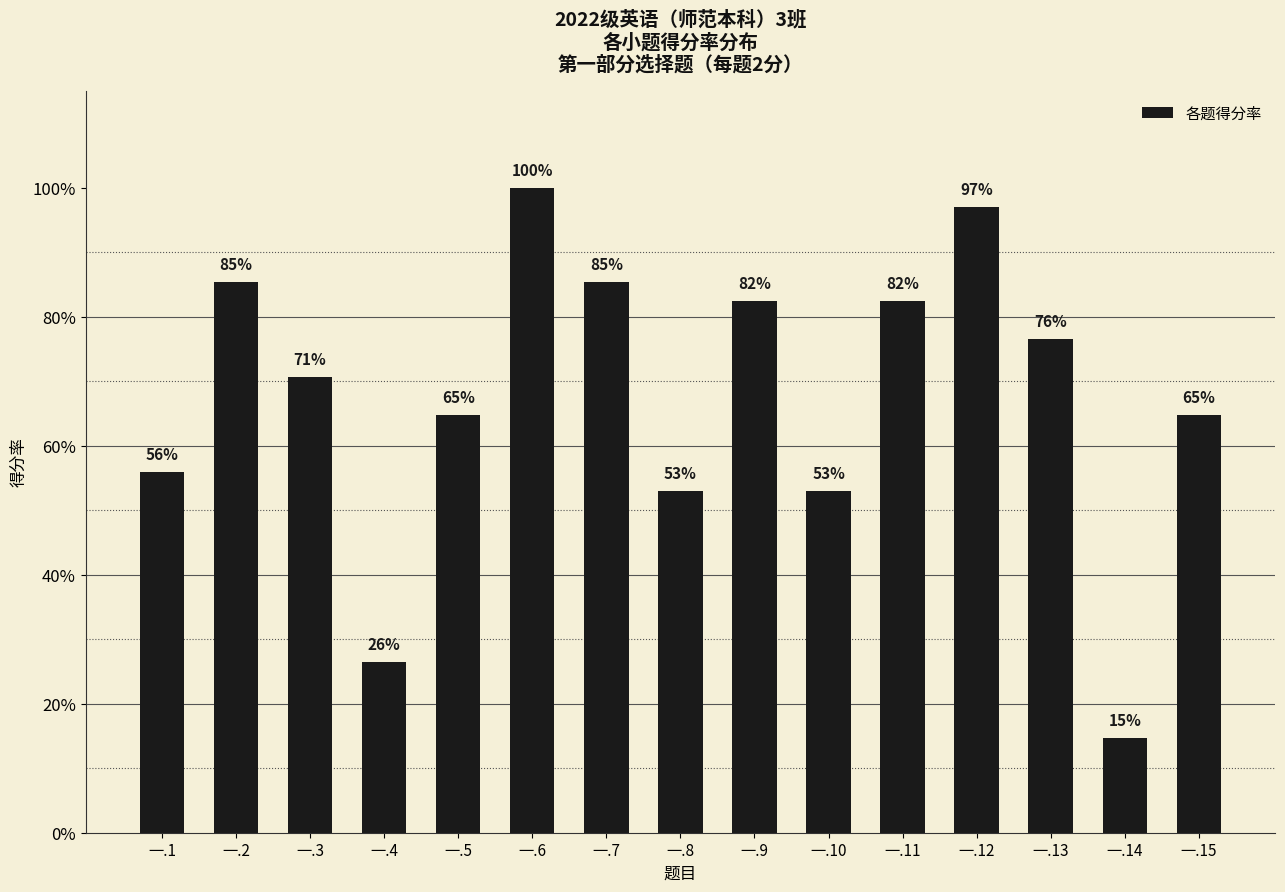

Is it true that the value at 一.3 is 0.3?

False